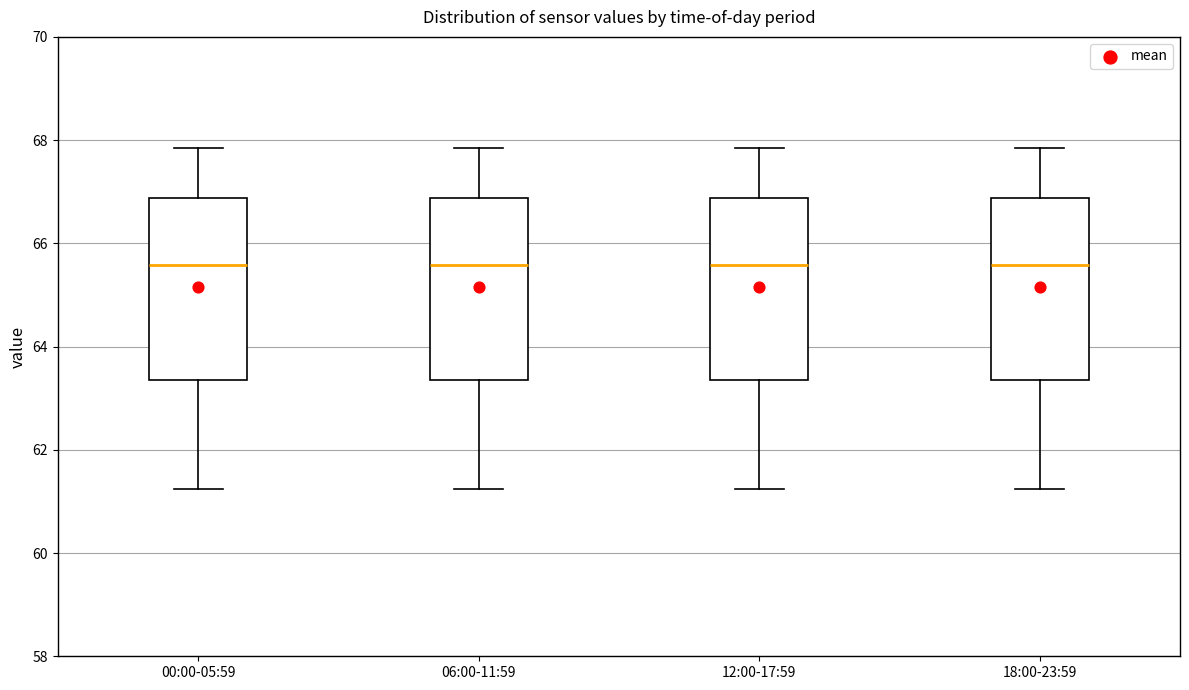

Reading left to right, read every box against the y-axis: the position of its median line, the range the box covers, and the ends of its whiskers. The values are not printed on the chart, so give them approximately, as read against the axis.

00:00-05:59: median 65.6, box 63.4 to 66.8, whiskers 61.2 to 67.8
06:00-11:59: median 65.6, box 63.4 to 66.8, whiskers 61.2 to 67.8
12:00-17:59: median 65.6, box 63.4 to 66.8, whiskers 61.2 to 67.8
18:00-23:59: median 65.6, box 63.4 to 66.8, whiskers 61.2 to 67.8